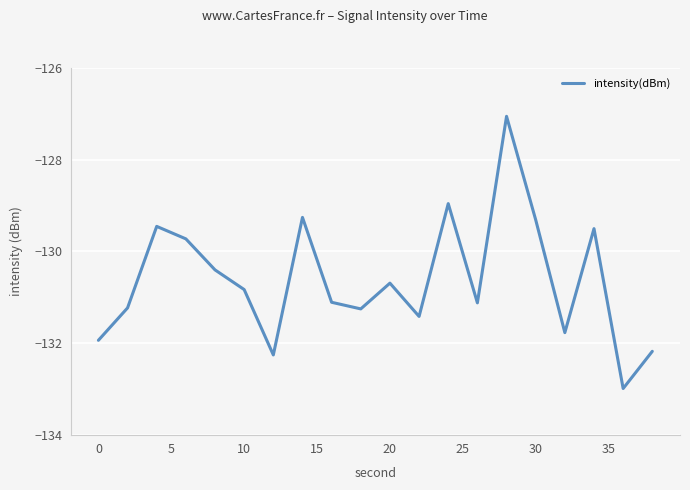

How many interior local valleys (lower than both neighbors) does the data have?

6